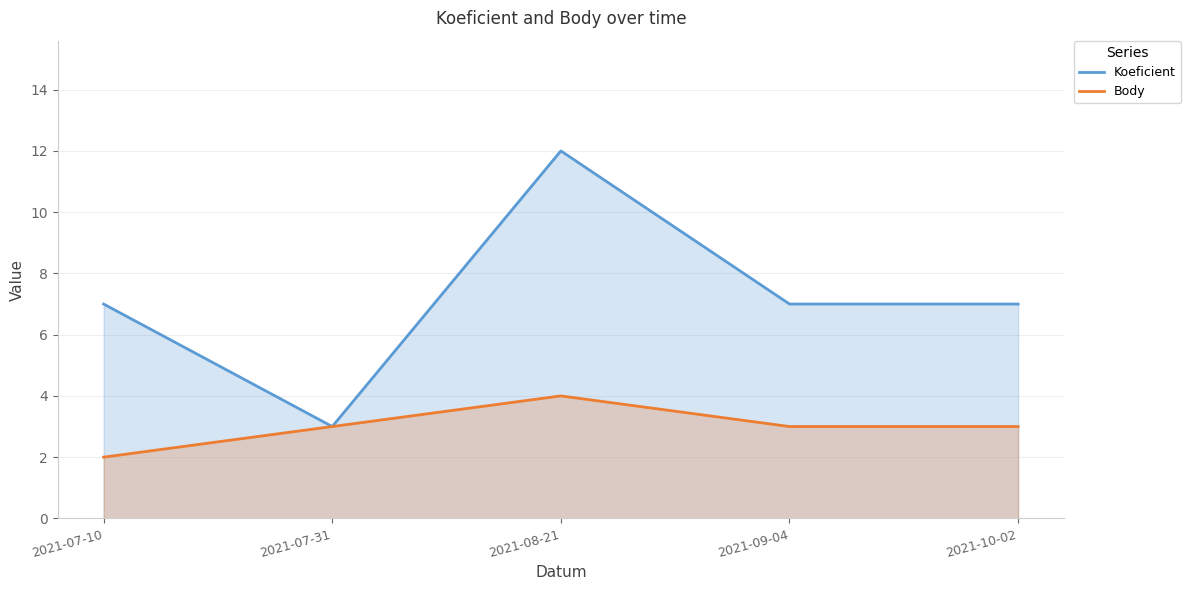

Reading right to left, transcribe all the data shown in this chart.

Koeficient: 2021-10-02=7	2021-09-04=7	2021-08-21=12	2021-07-31=3	2021-07-10=7
Body: 2021-10-02=3	2021-09-04=3	2021-08-21=4	2021-07-31=3	2021-07-10=2